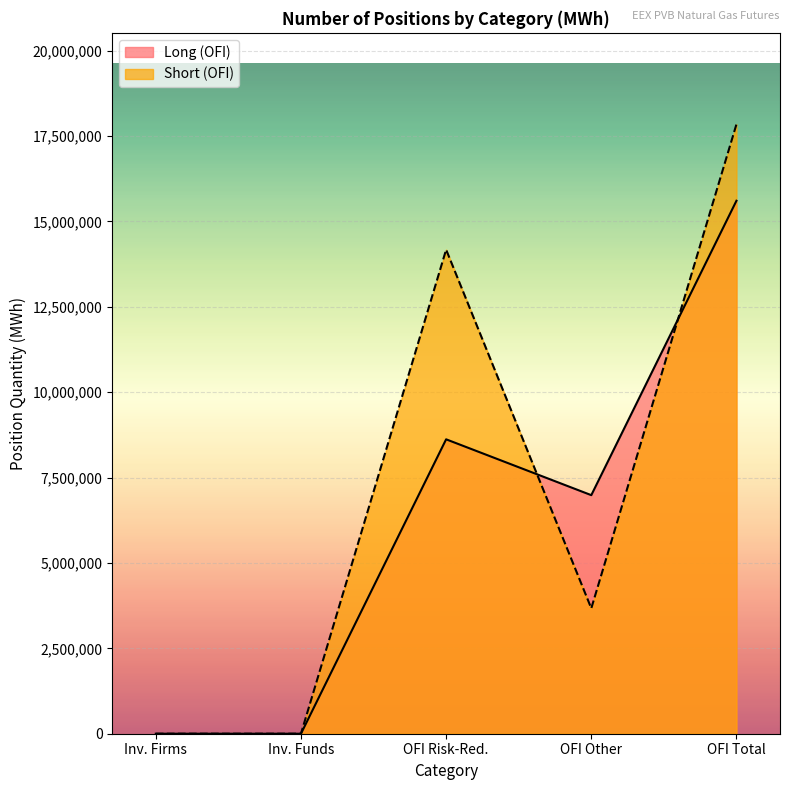

In Long (Other Financial Institutions), how many points are higher than both neighbors (excluding endpoints)?

1